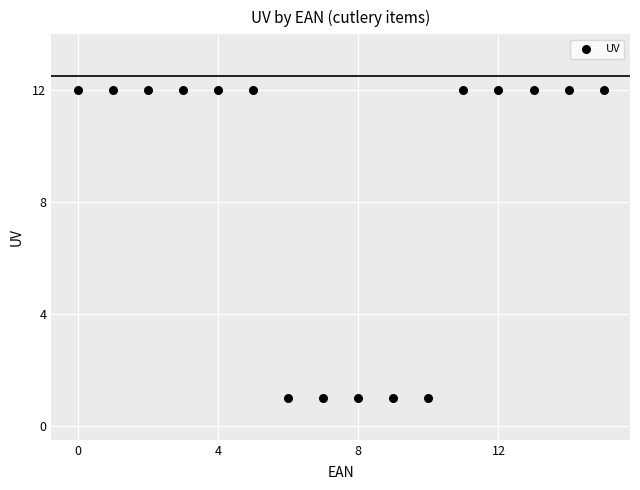

What is the range of Y values (max minus min)?

11